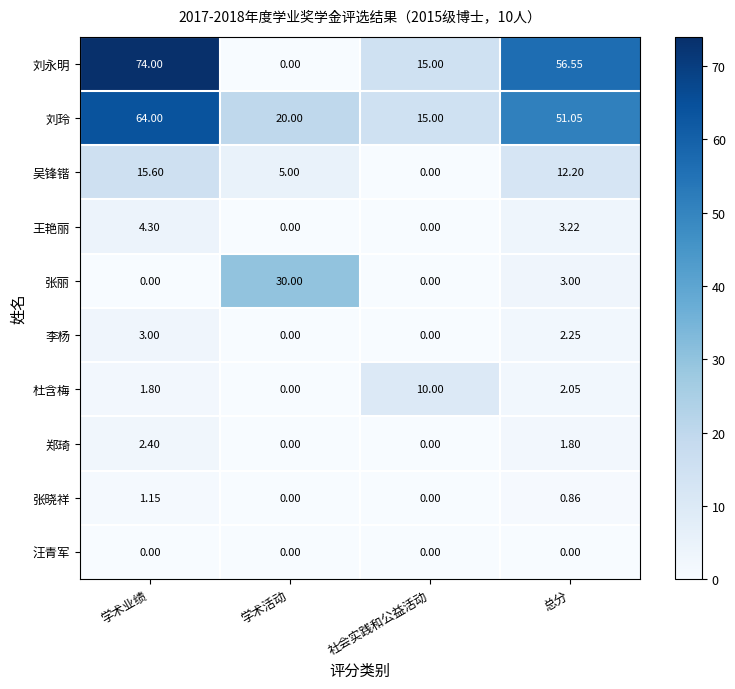

How many distinct data groups are displayed?

10